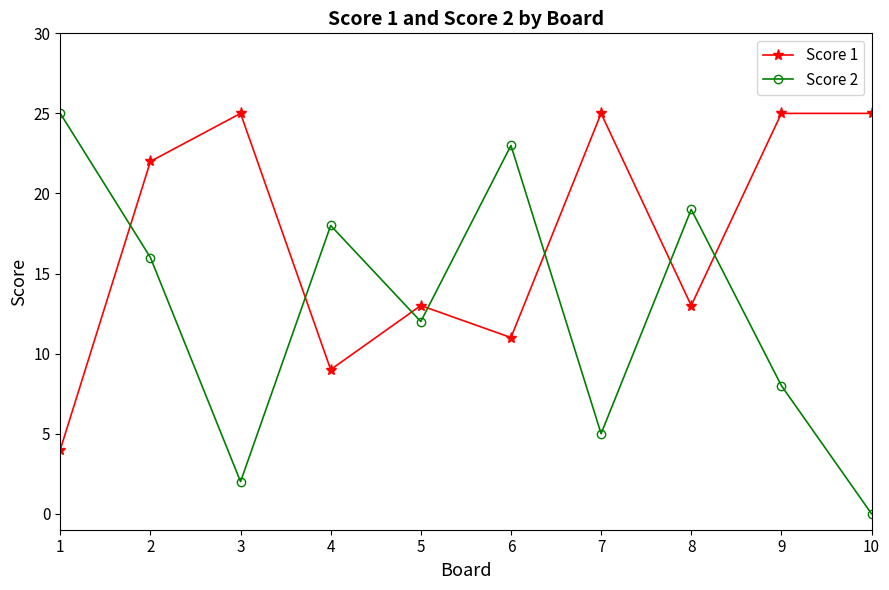

How many times do Score 2 and Score 1 cross each other?

7